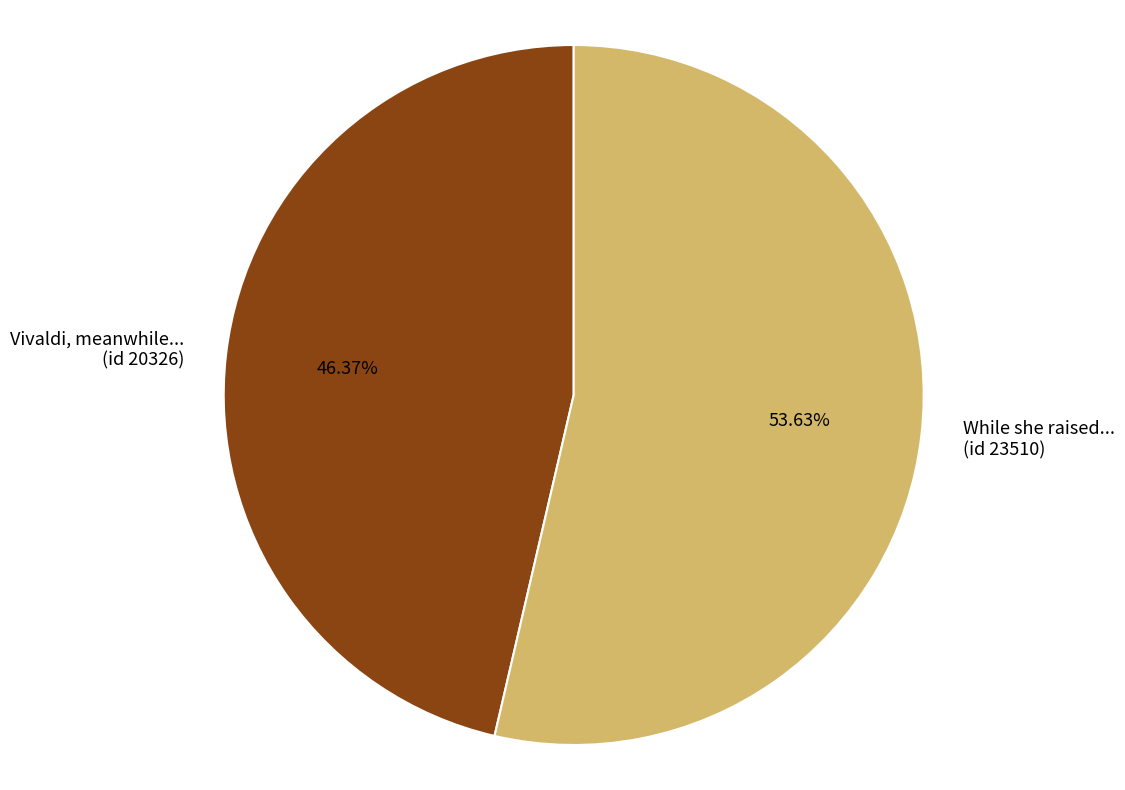

Combined, do Vivaldi, meanwhile... (id 20326) and While she raised... (id 23510) account for over 50%?

Yes